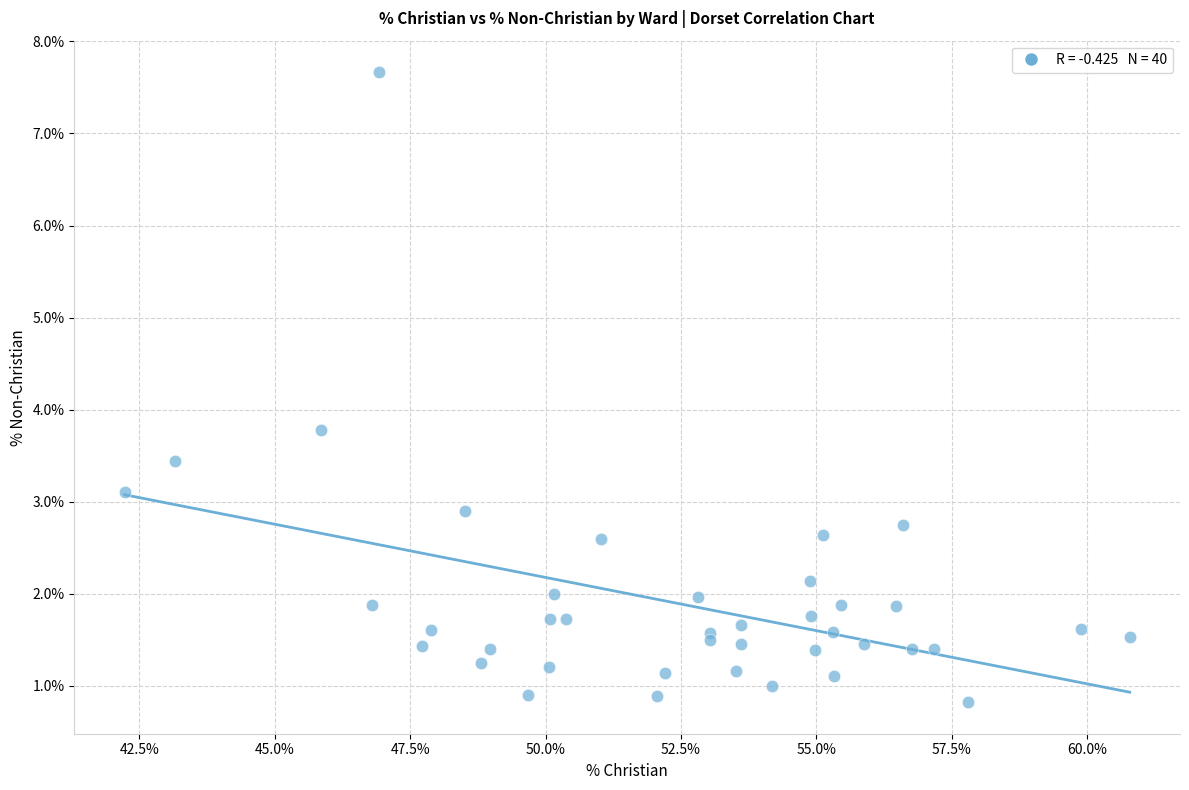

What Y value in the scatter plot is closest to 4?

3.8